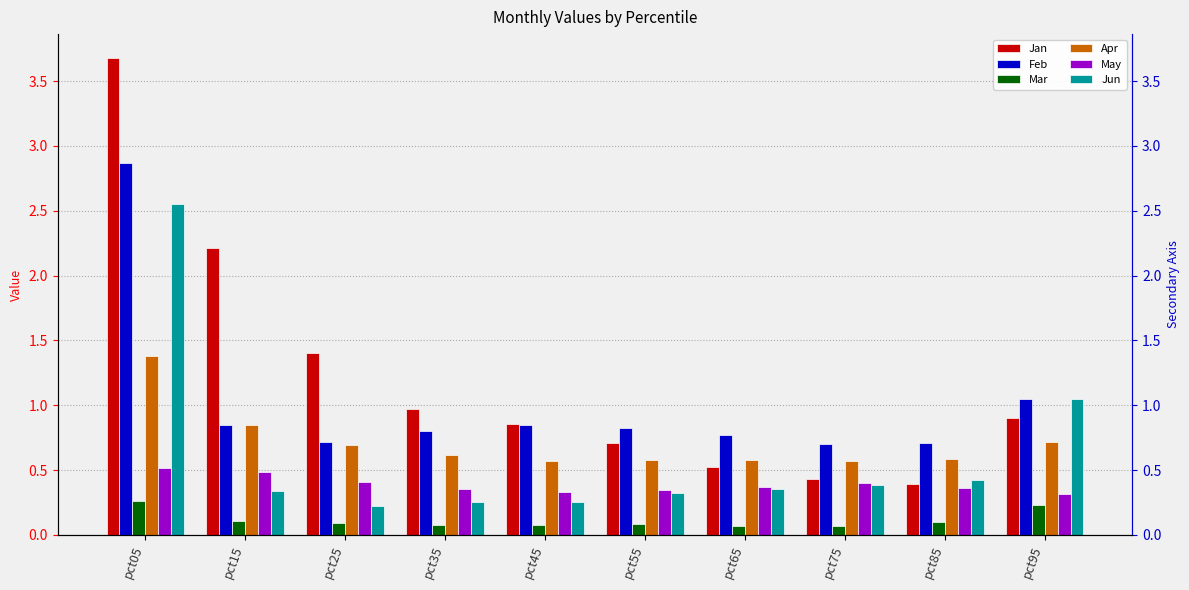

Does the chart contain stacked bars?

No